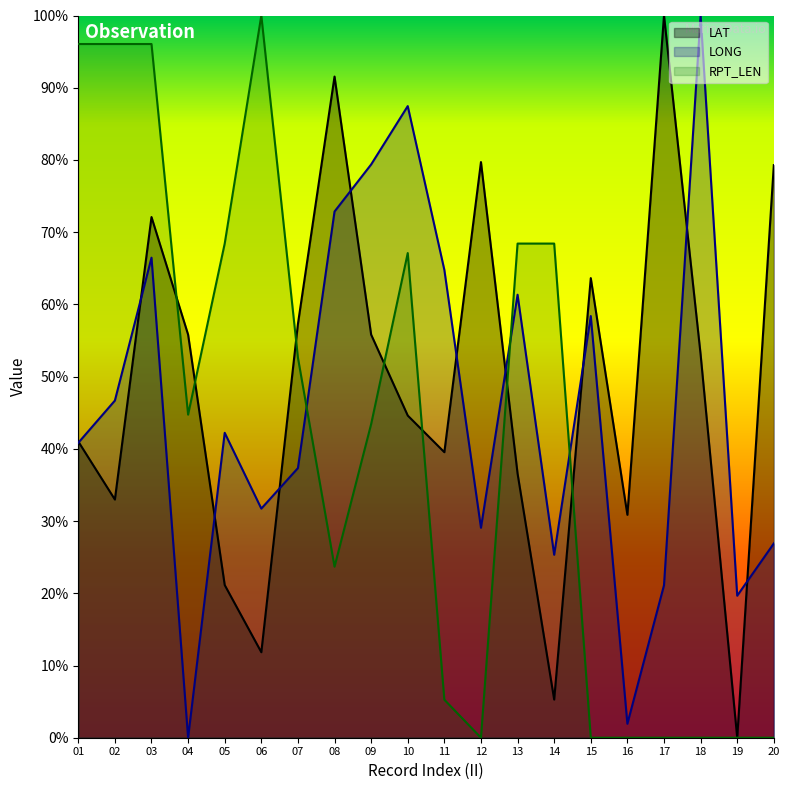

How many values in RPT_LEN are above zero?

13